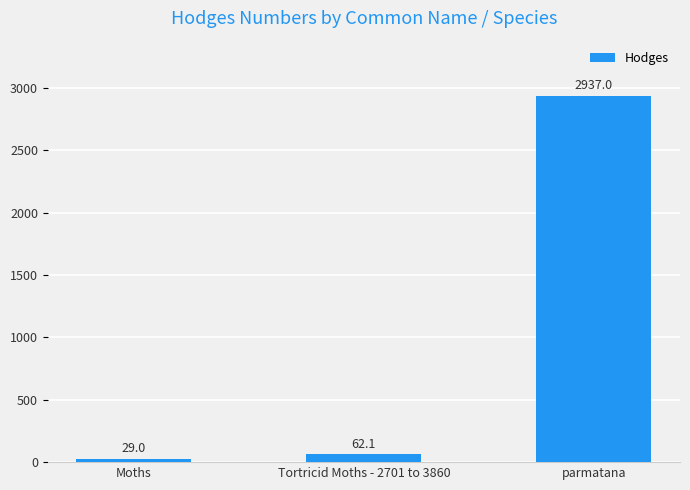

What is the smallest value displayed?

29.0